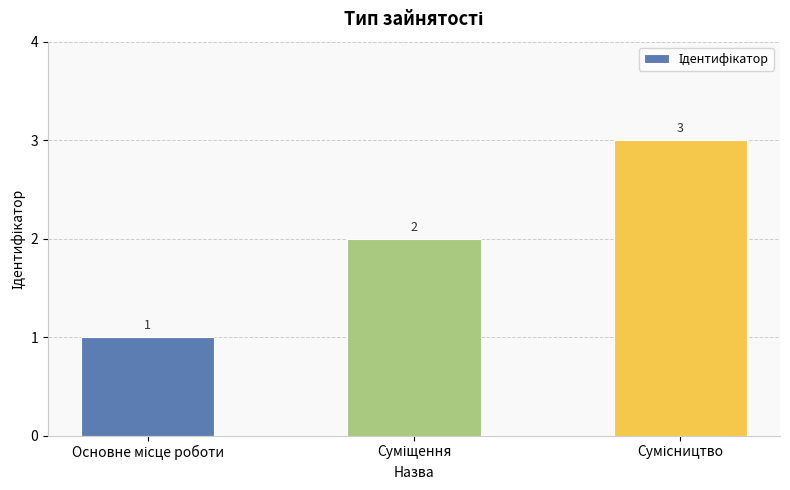

What is the greatest value displayed?

3